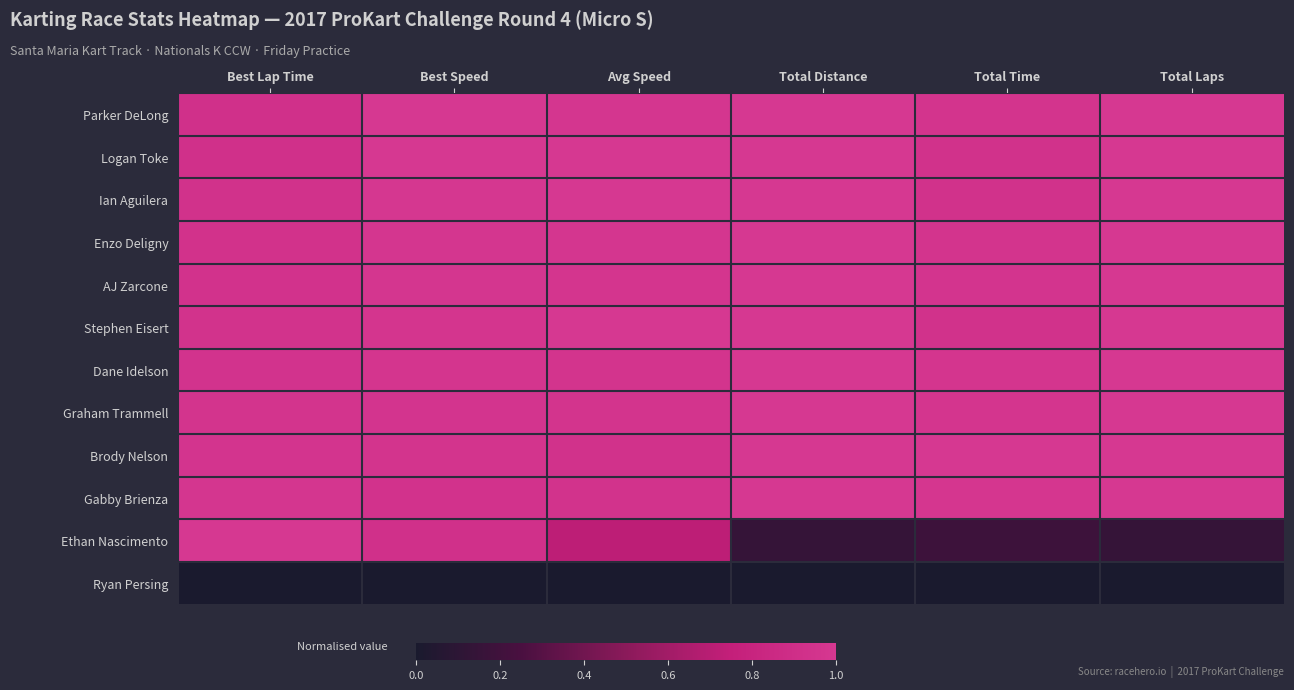

Between Total Laps and Best Lap Time, which is larger?

Total Laps